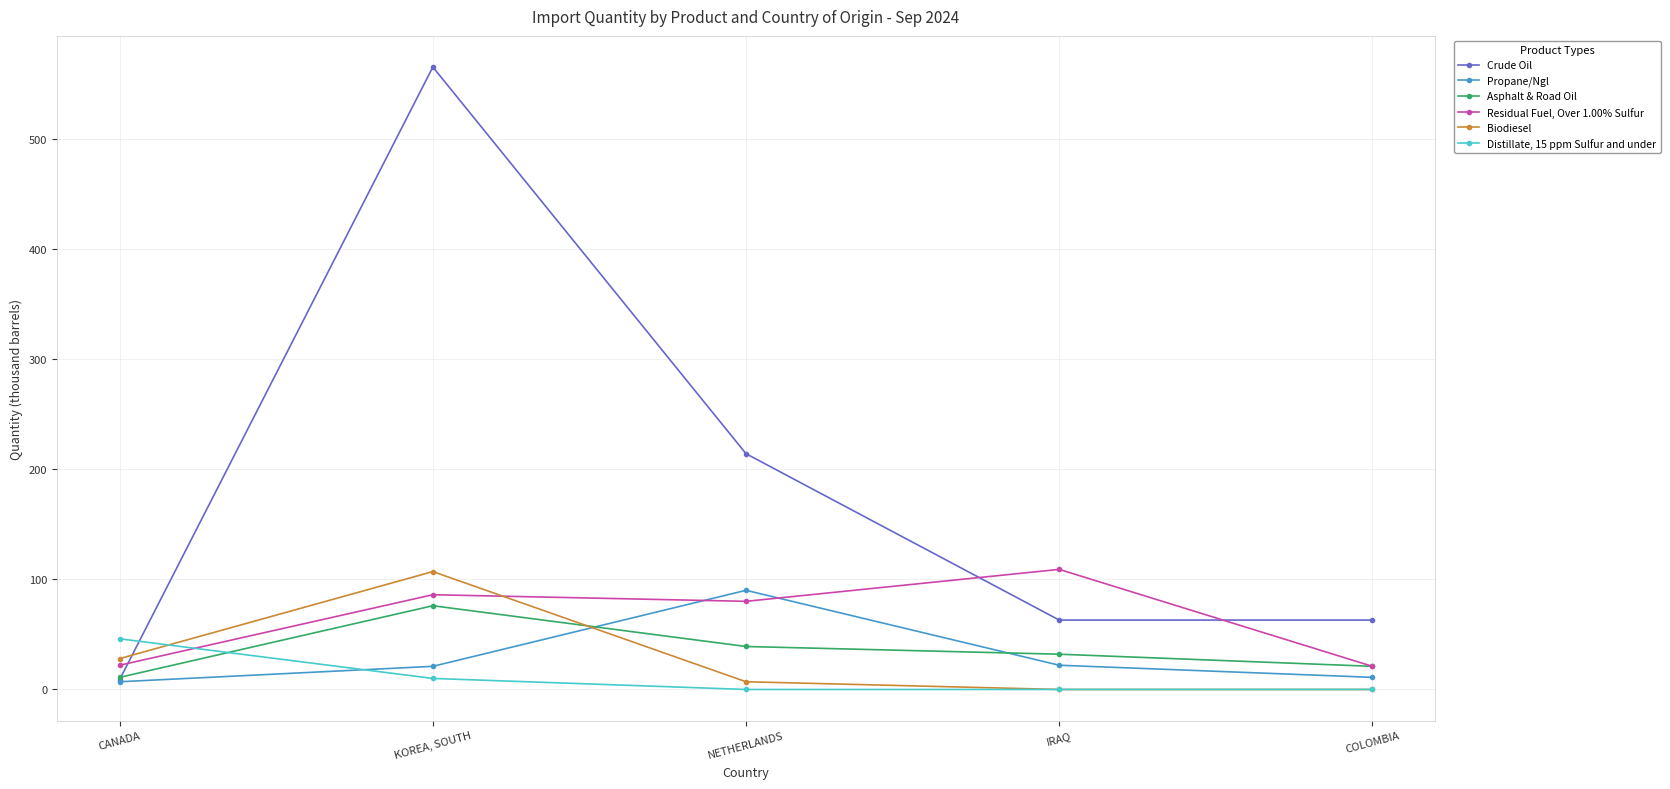

List the series in order of their peak value, highest first.

Crude Oil, Residual Fuel, Over 1.00% Sulfur, Biodiesel, Propane/Ngl, Asphalt & Road Oil, Distillate, 15 ppm Sulfur and under